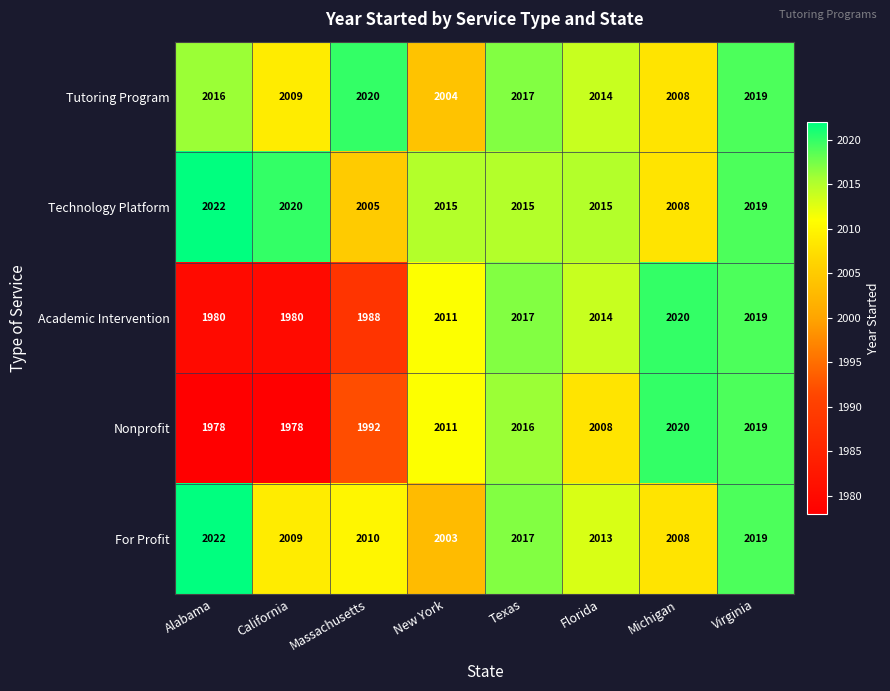

What is the average value of the For Profit series?

2013